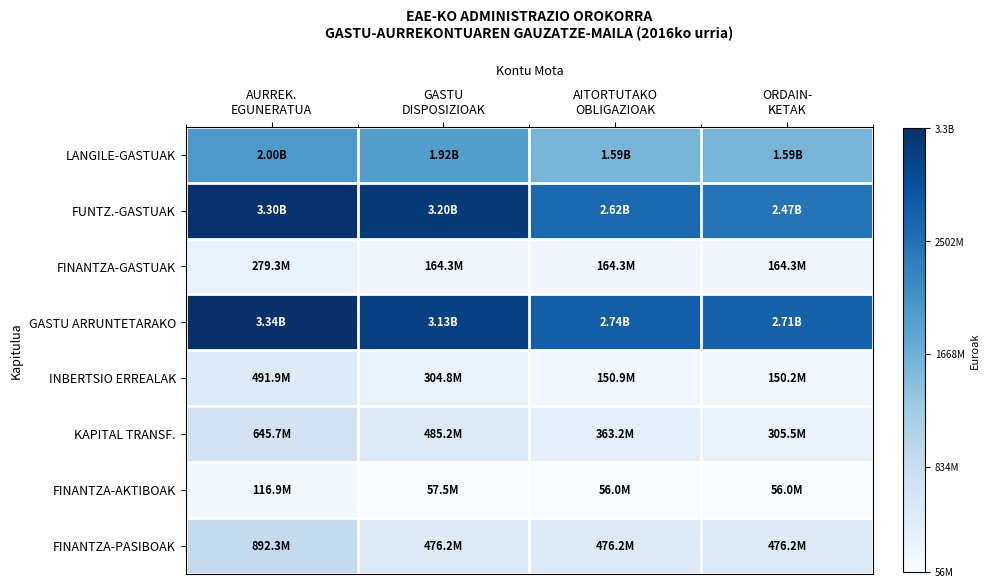

Reading left to right, list all the values displayed in this chart.

LANGILE-GASTUAK: AURREK.
EGUNERATUA=1995297673.9	GASTU
DISPOSIZIOAK=1917605684.0	AITORTUTAKO
OBLIGAZIOAK=1586141287.6	ORDAIN-
KETAK=1586135619.1
FUNTZ.-GASTUAK: AURREK.
EGUNERATUA=3297455644.1	GASTU
DISPOSIZIOAK=3197883341.3	AITORTUTAKO
OBLIGAZIOAK=2622885408.8	ORDAIN-
KETAK=2469034321.7
FINANTZA-GASTUAK: AURREK.
EGUNERATUA=279314120.2	GASTU
DISPOSIZIOAK=164324774.4	AITORTUTAKO
OBLIGAZIOAK=164318724.4	ORDAIN-
KETAK=164314053.4
GASTU ARRUNTETARAKO: AURREK.
EGUNERATUA=3335381521.1	GASTU
DISPOSIZIOAK=3127289406.0	AITORTUTAKO
OBLIGAZIOAK=2741068832.3	ORDAIN-
KETAK=2705154076.9
INBERTSIO ERREALAK: AURREK.
EGUNERATUA=491930507.9	GASTU
DISPOSIZIOAK=304832873.4	AITORTUTAKO
OBLIGAZIOAK=150938334.4	ORDAIN-
KETAK=150241525.8
KAPITAL TRANSF.: AURREK.
EGUNERATUA=645665710.2	GASTU
DISPOSIZIOAK=485199690.0	AITORTUTAKO
OBLIGAZIOAK=363211775.8	ORDAIN-
KETAK=305472200.5
FINANTZA-AKTIBOAK: AURREK.
EGUNERATUA=116864851.9	GASTU
DISPOSIZIOAK=57530150.3	AITORTUTAKO
OBLIGAZIOAK=56006101.2	ORDAIN-
KETAK=56006101.2
FINANTZA-PASIBOAK: AURREK.
EGUNERATUA=892330614.0	GASTU
DISPOSIZIOAK=476166666.7	AITORTUTAKO
OBLIGAZIOAK=476166666.7	ORDAIN-
KETAK=476166666.7